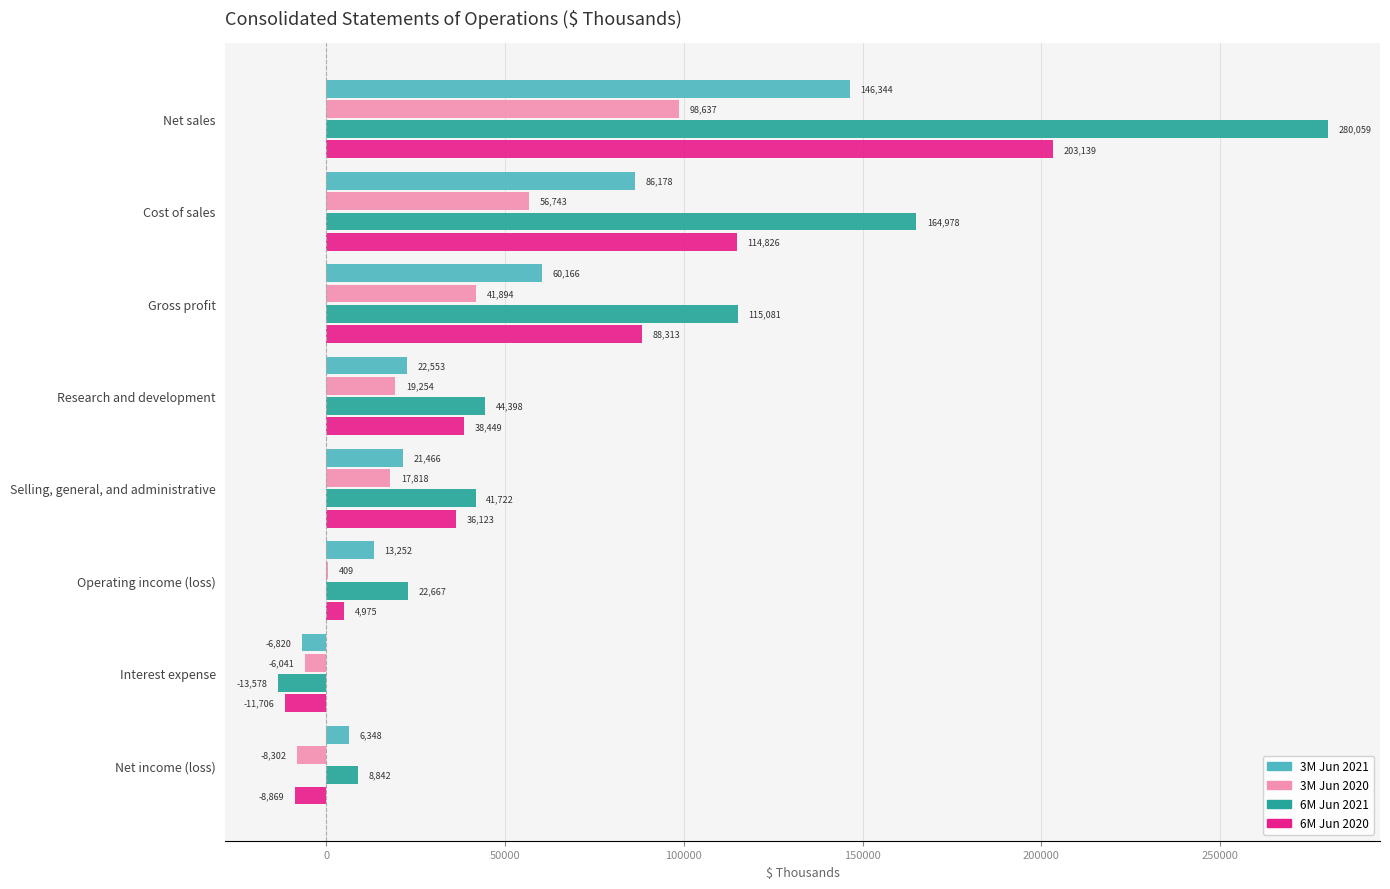

Is the value of 3M Jun 2020 at Cost of sales greater than the value of 3M Jun 2021 at Net income (loss)?

Yes